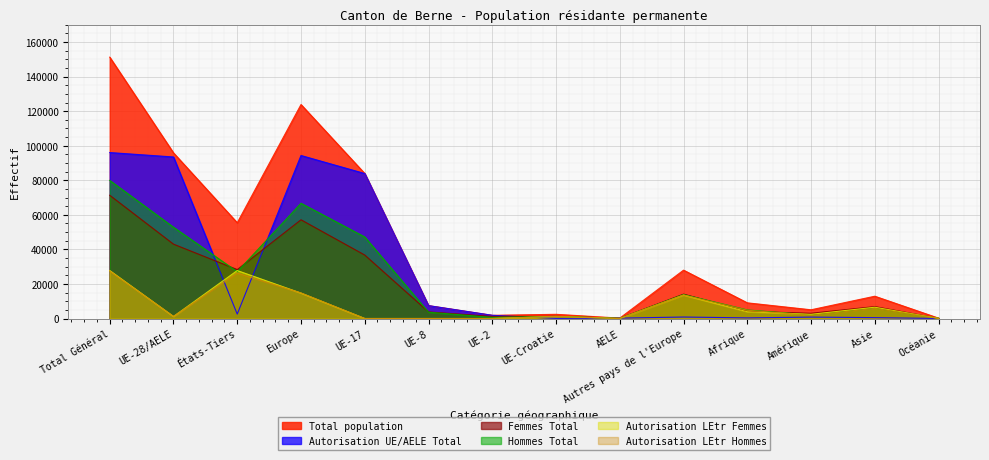

Where do Femmes Total and Autorisation LEtr Hommes first cross each other?

Autres pays de l'Europe and Afrique